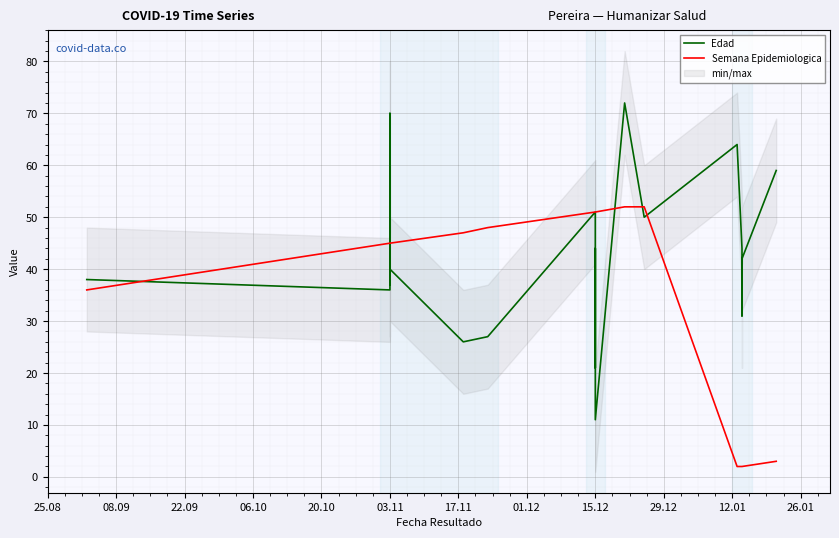

After their last crossing, which series has the higher values: Edad or Semana Epidemiologica?

Edad